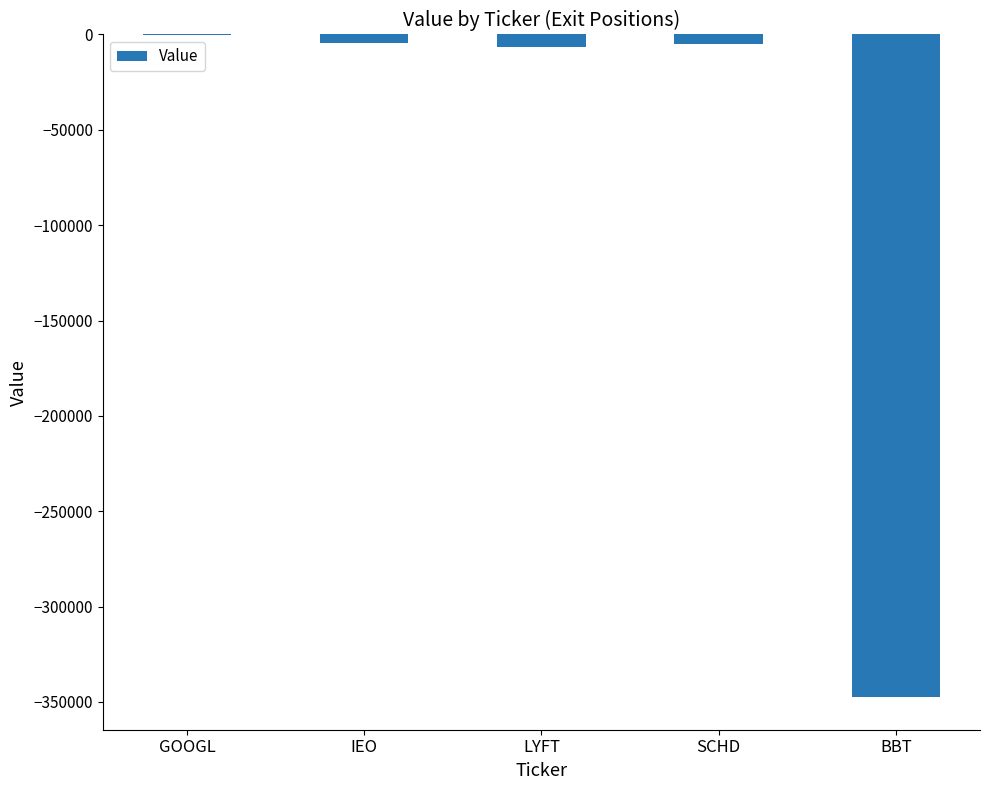

How many values exceed -5177?

2